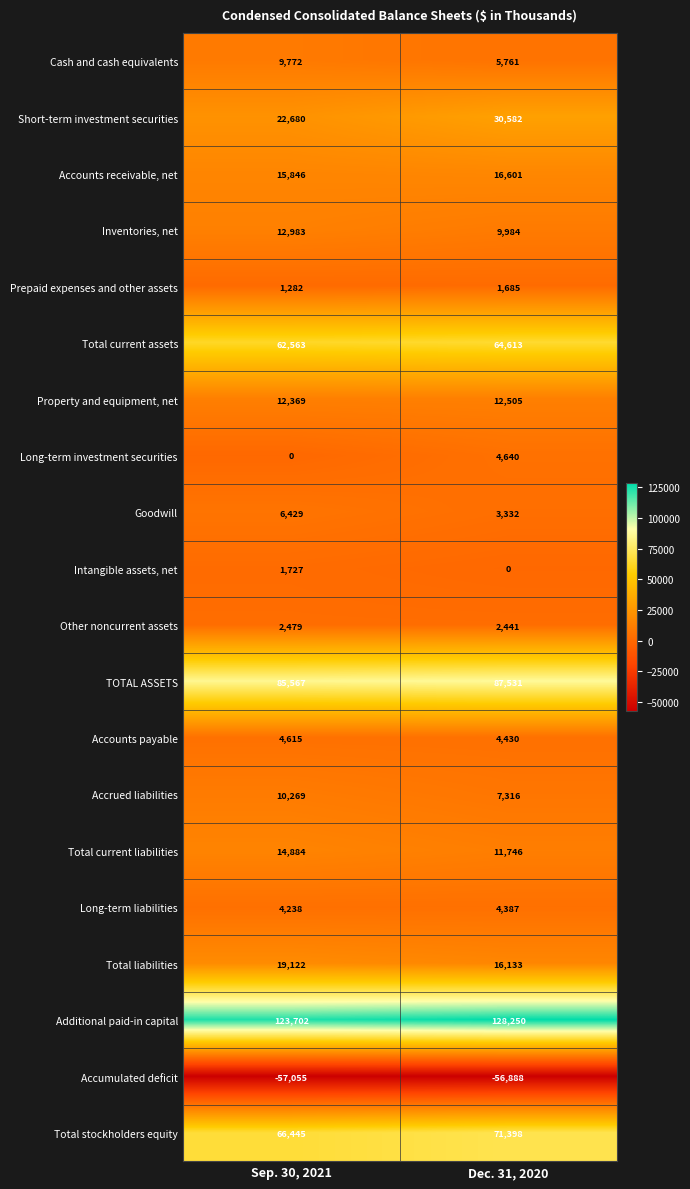

The Cash and cash equivalents series shows 5761 at Dec. 31, 2020. True or false?

True